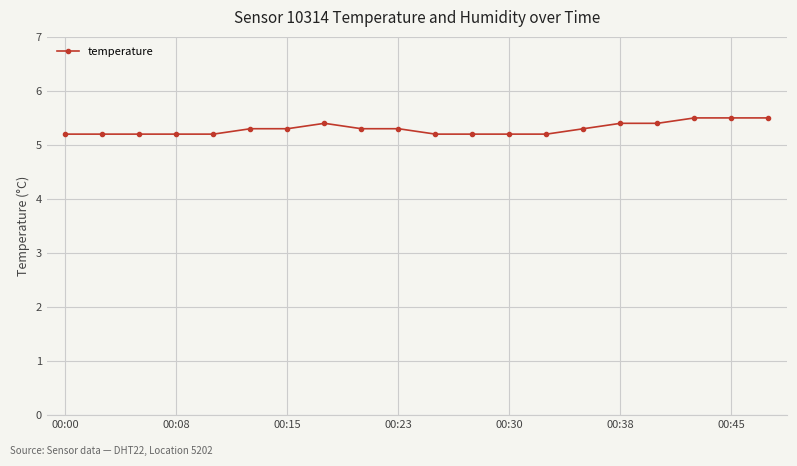

What is the value of the 12th point from the left?

5.2